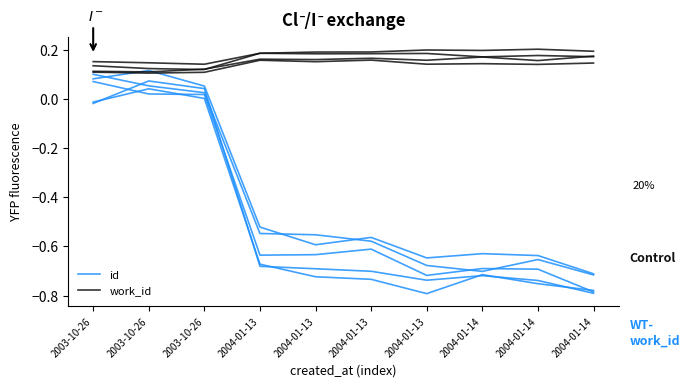

Rank the series by their average value, from highest to lowest.

work_id, id